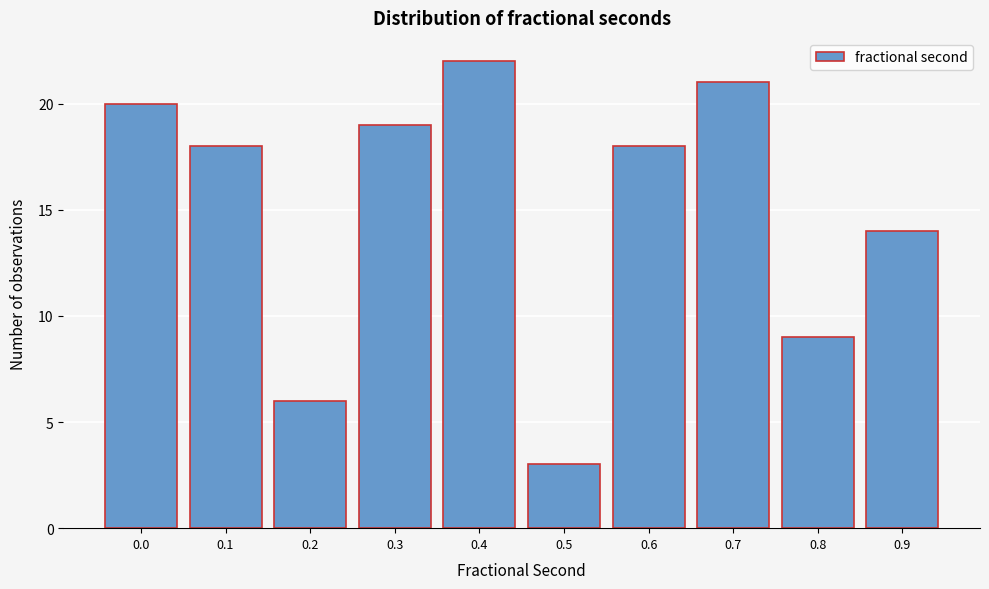

Reading left to right, transcribe all the data shown in this chart.

20	18	6	19	22	3	18	21	9	14